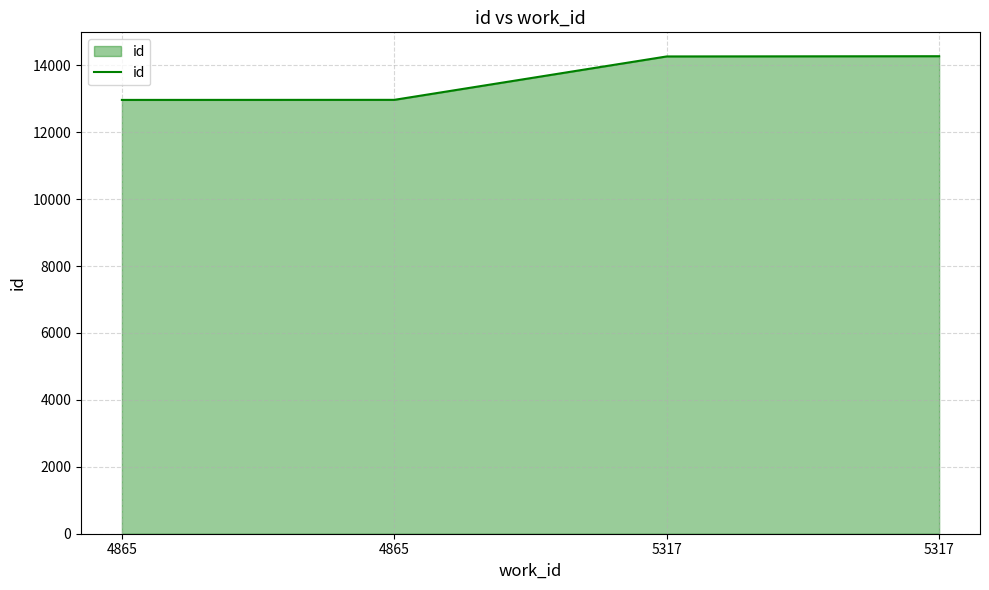

What is the sum of the values at 4865 and 5317?

27236